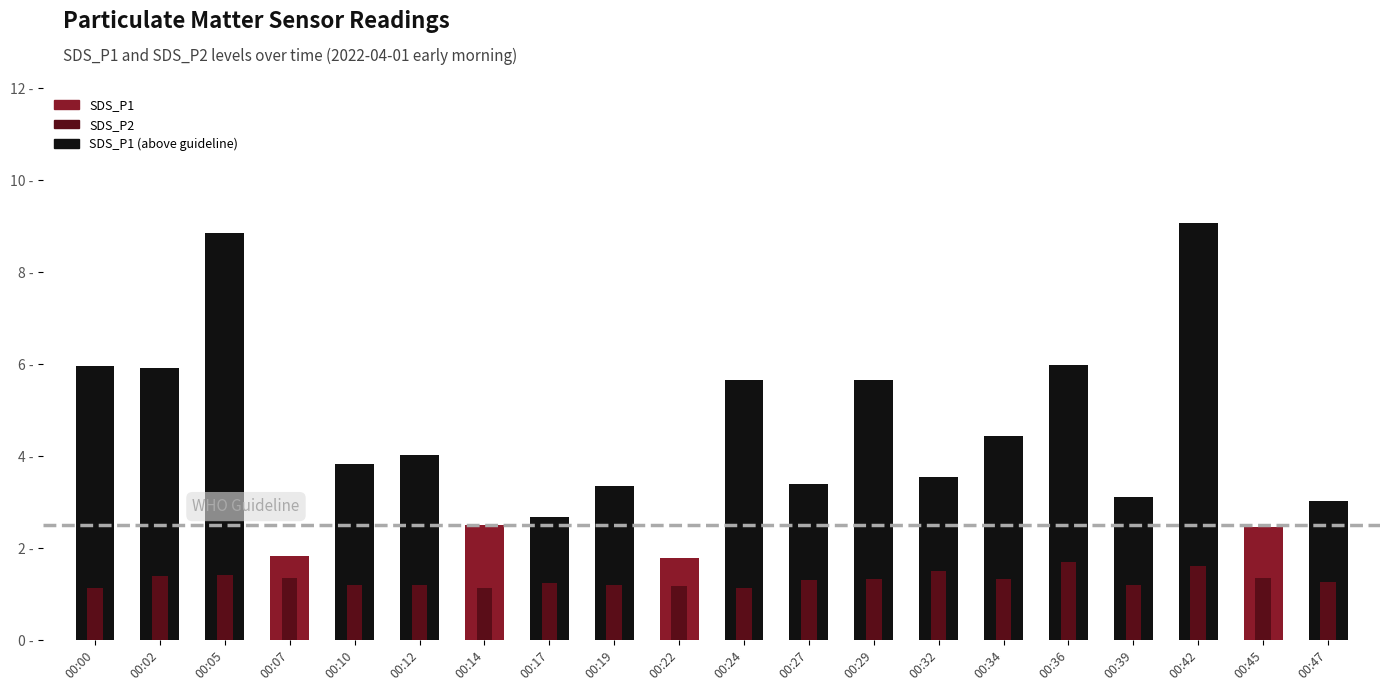

At which category is the sum across all series the highest?

00:42